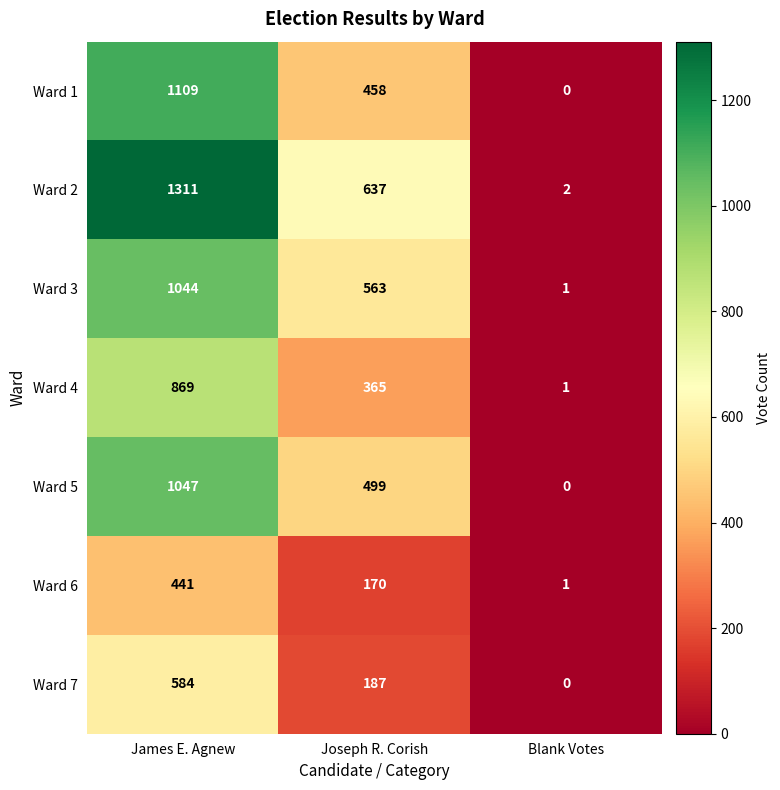

Between James E. Agnew and Joseph R. Corish, which series saw the biggest shift?

Ward 2